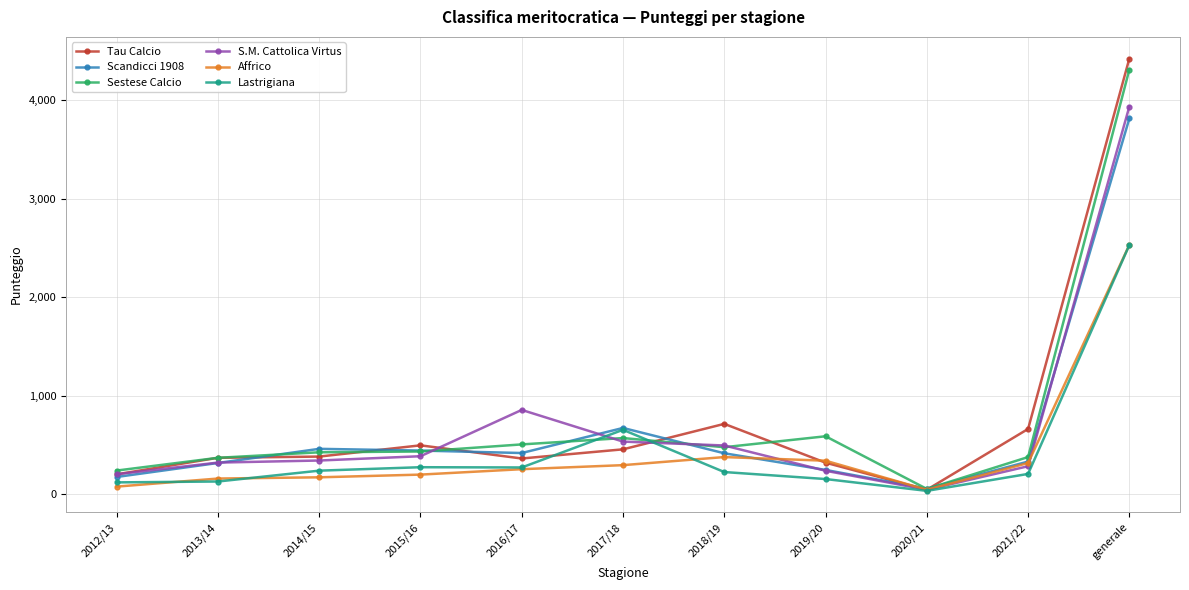

What is the label of the 2nd point from the right?

2021/22